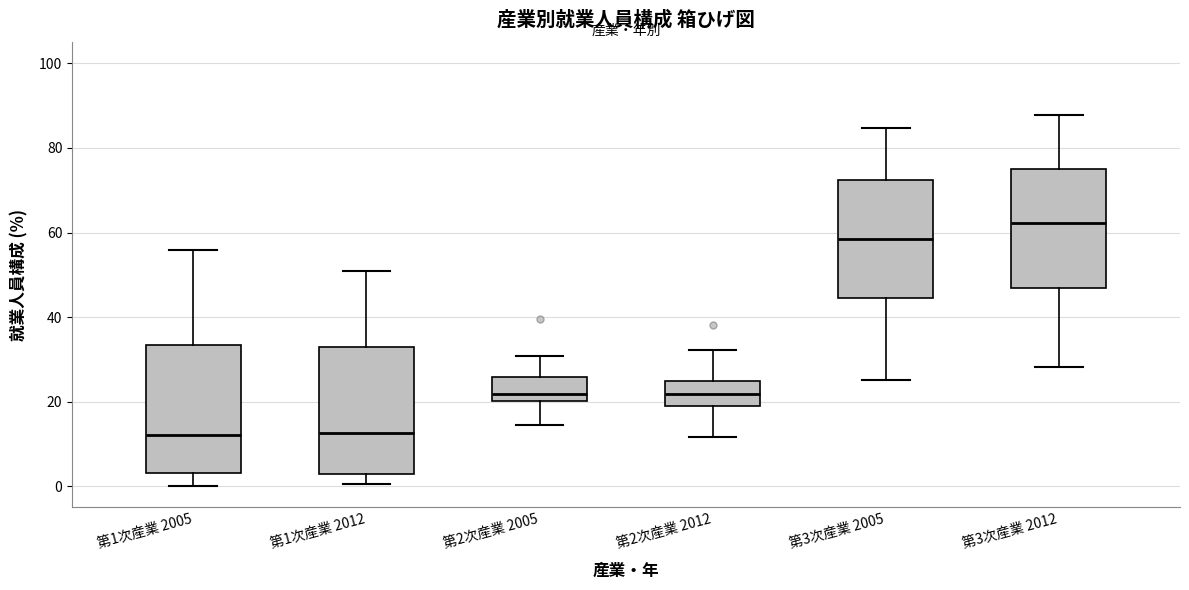

Reading left to right, read every box against the y-axis: the position of its median line, the range the box covers, and the ends of its whiskers. The values are not printed on the chart, so give them approximately, as read against the axis.

第1次産業 2005: median 12, box 4 to 34, whiskers 0 to 56
第1次産業 2012: median 12, box 2 to 32, whiskers 0 to 52
第2次産業 2005: median 22, box 20 to 26, whiskers 14 to 30
第2次産業 2012: median 22, box 18 to 24, whiskers 12 to 32
第3次産業 2005: median 58, box 44 to 72, whiskers 26 to 84
第3次産業 2012: median 62, box 46 to 76, whiskers 28 to 88